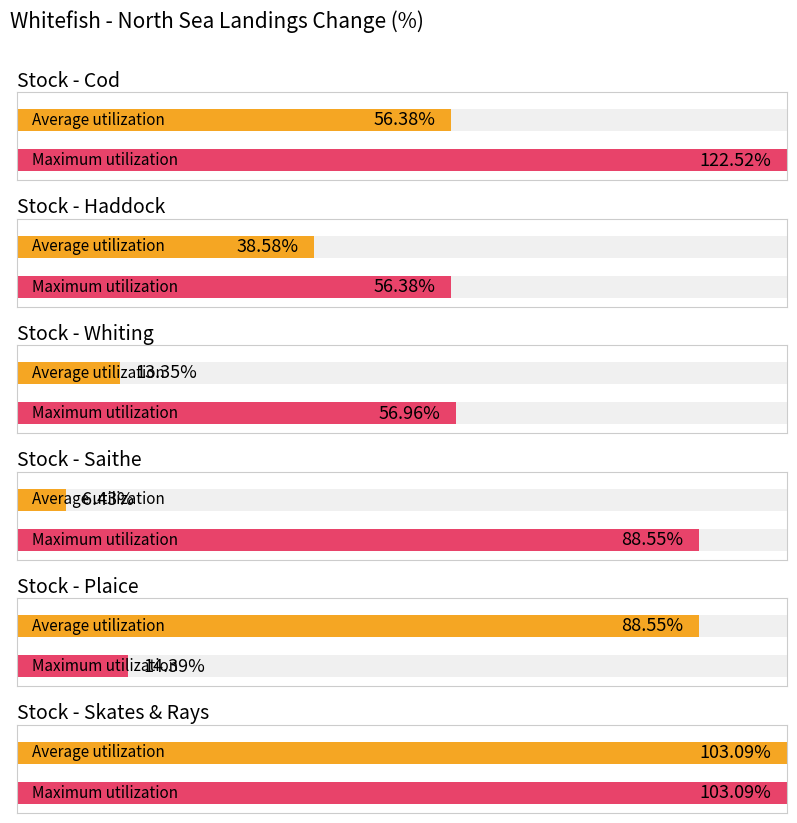

Reading right to left, list all the values displayed in this chart.

Average utilization: 103.1	88.5	6.4	13.3	38.6	56.4
Maximum utilization: 103.1	14.4	88.5	57.0	56.4	122.5